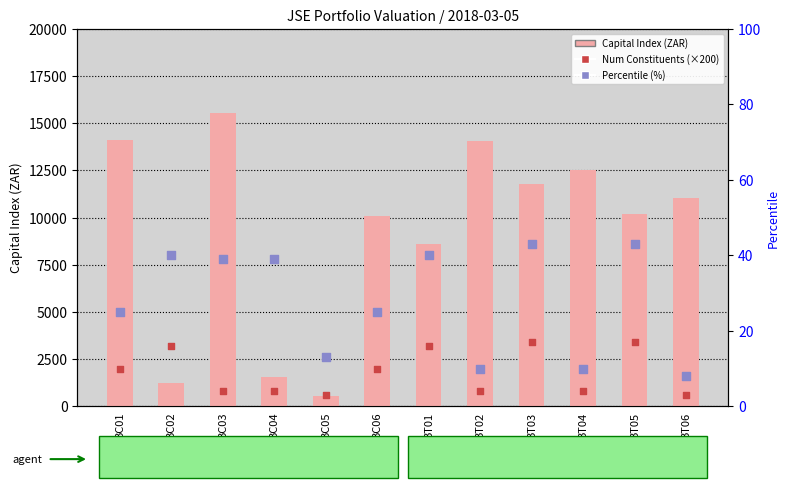

At which category is the sum across all series the highest?

BC03